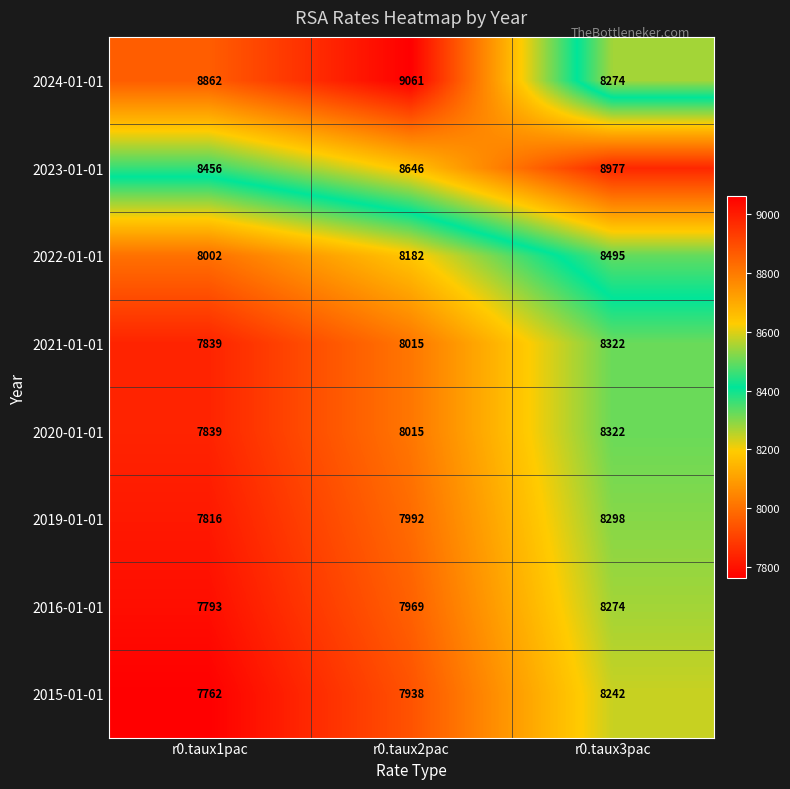

Which series changed the most between r0.taux2pac and r0.taux3pac?

2024-01-01